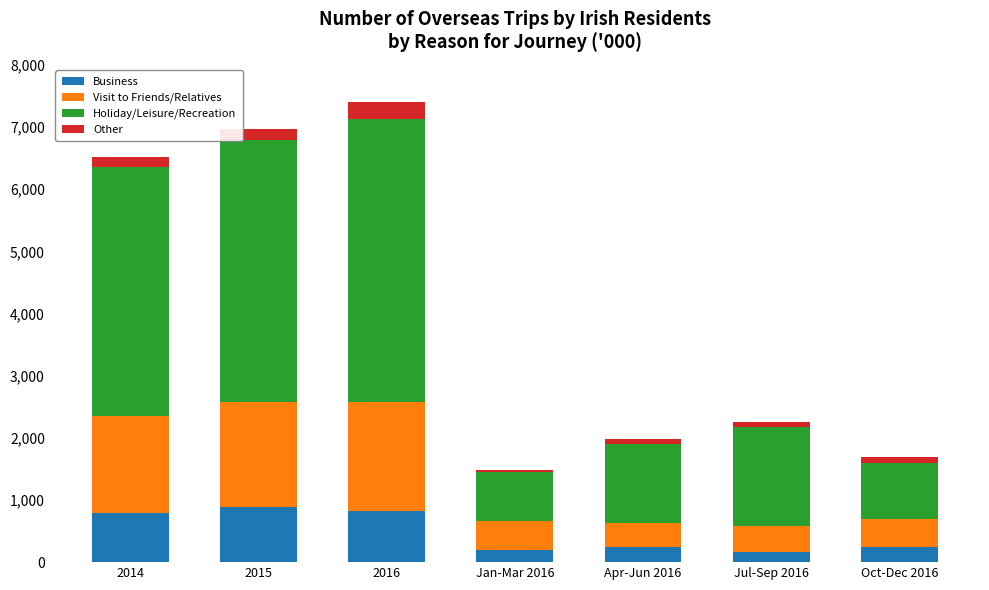

Count the number of data series in this chart.

4